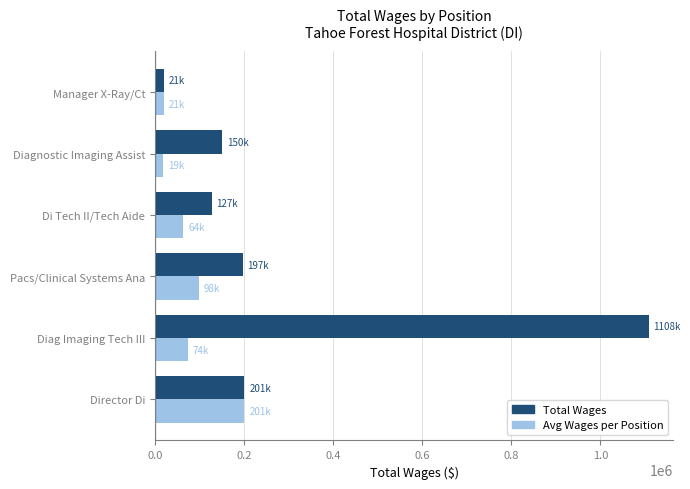

Where is Avg Wages per Position nearest to the value 109859?

Pacs/Clinical Systems Ana